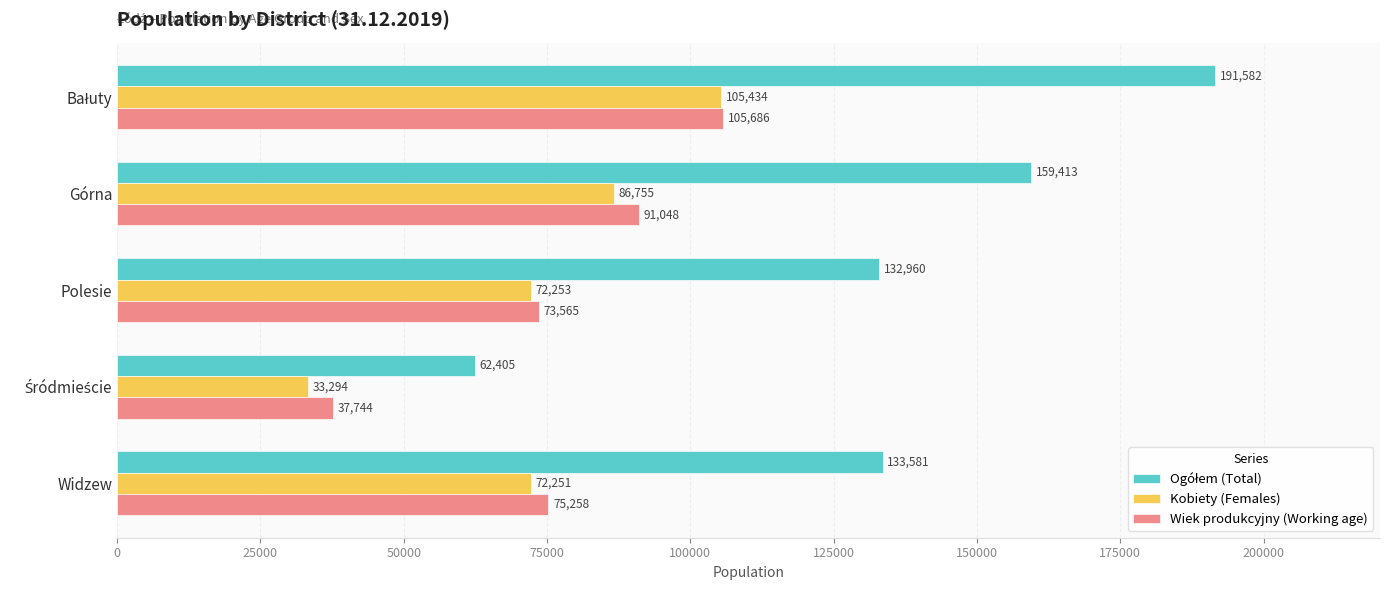

Is it true that Wiek produkcyjny (Working age) equals 106689 at Polesie?

False